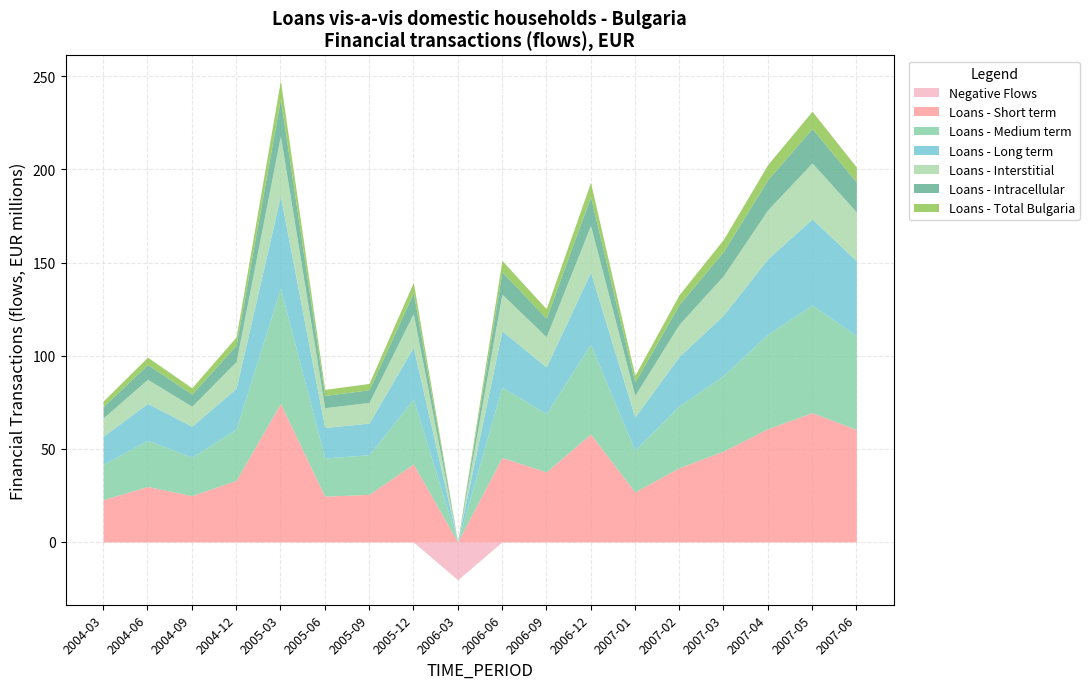

Is it true that Positive Component equals 110.1 at 2004-12?

True